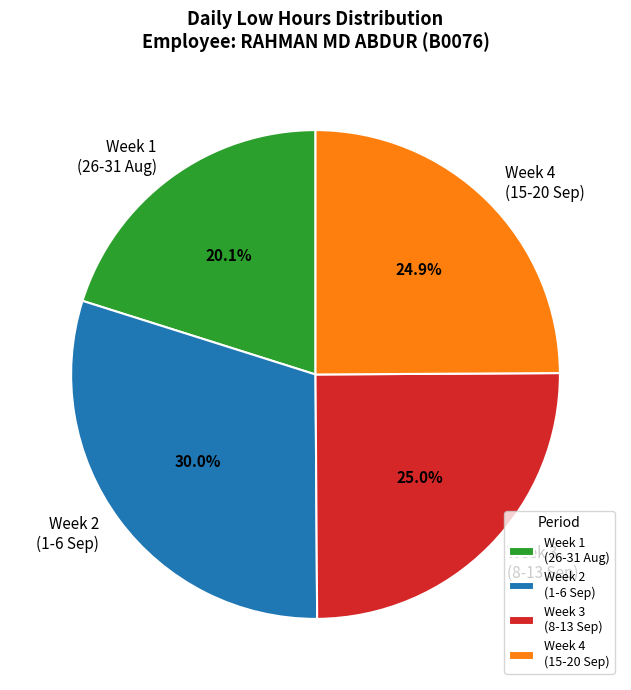

Does Week 1 (26-31 Aug) account for over 50% of the chart?

No